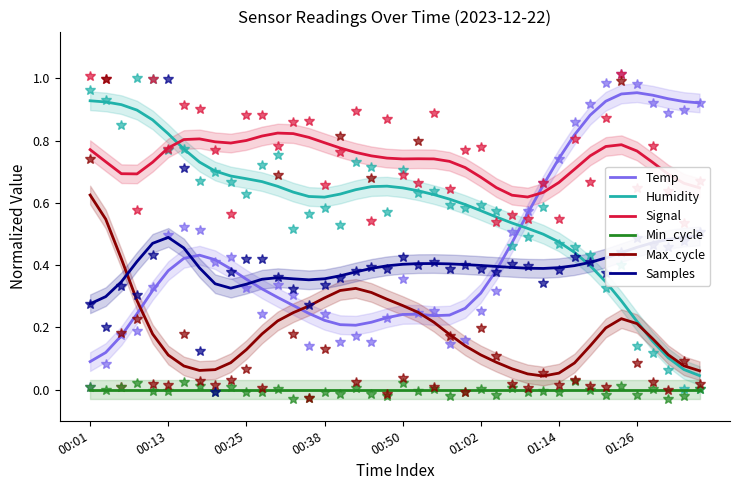

True or false: Max_cycle and Signal cross at least once.

False